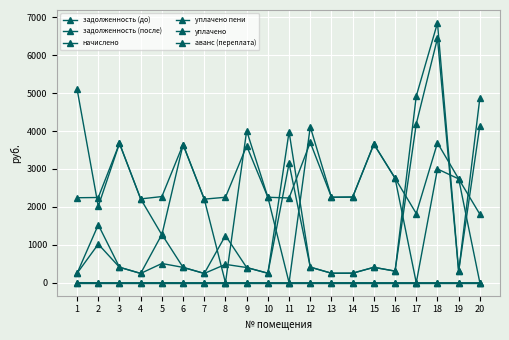

At how many categories does at least one series exceed 3836?

7